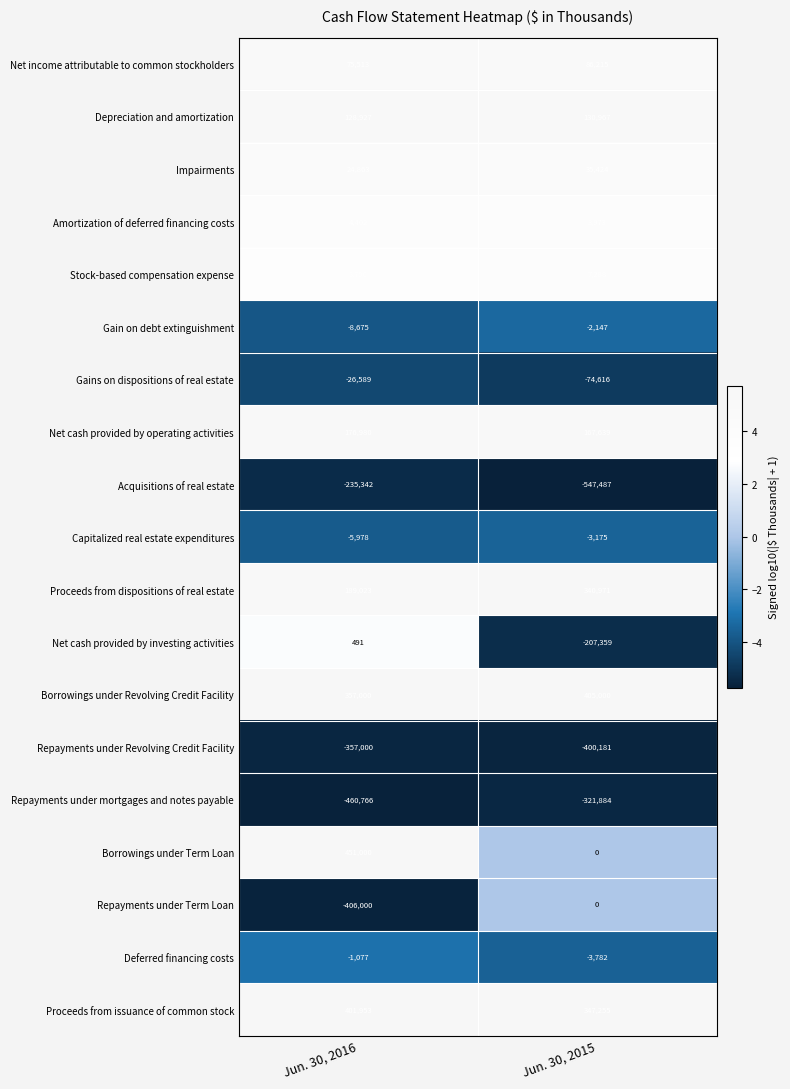

Rank the series by their maximum value, from lowest to highest.

Repayments under Revolving Credit Facility, Repayments under mortgages and notes payable, Acquisitions of real estate, Gains on dispositions of real estate, Capitalized real estate expenditures, Gain on debt extinguishment, Deferred financing costs, Repayments under Term Loan, Net cash provided by investing activities, Amortization of deferred financing costs, Stock-based compensation expense, Impairments, Net income attributable to common stockholders, Depreciation and amortization, Net cash provided by operating activities, Proceeds from dispositions of real estate, Proceeds from issuance of common stock, Borrowings under Revolving Credit Facility, Borrowings under Term Loan